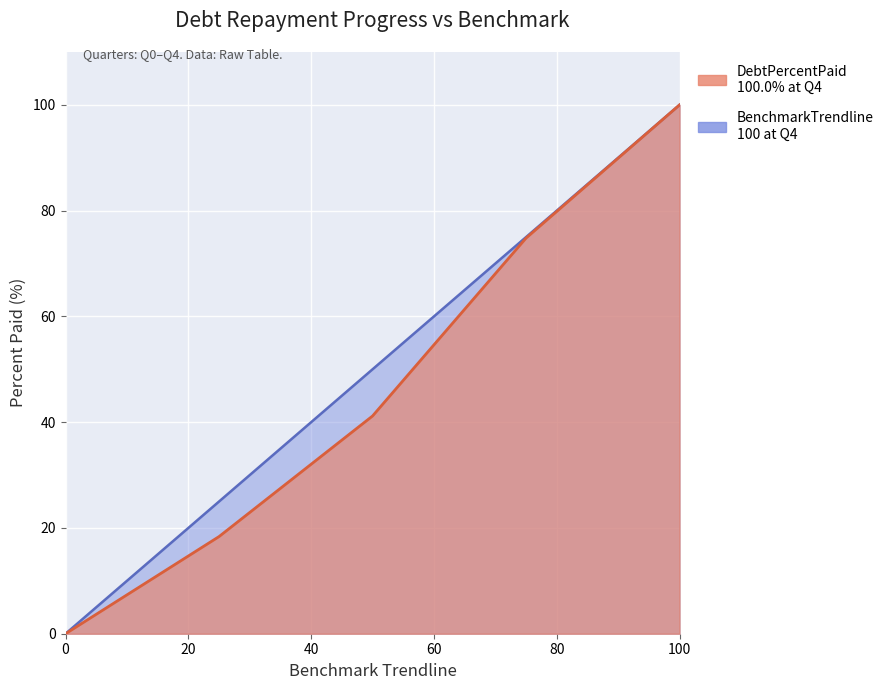

What is the value of the DebtPercentPaid point at the 5th from the left?

100.0